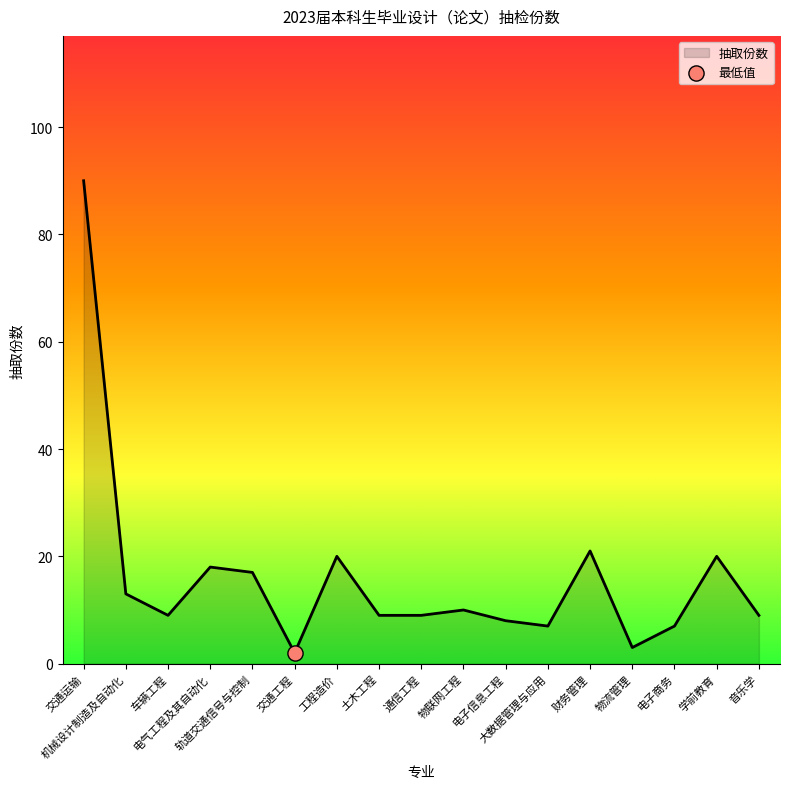

What is the change in value from 大数据管理与应用 to 财务管理?

+14